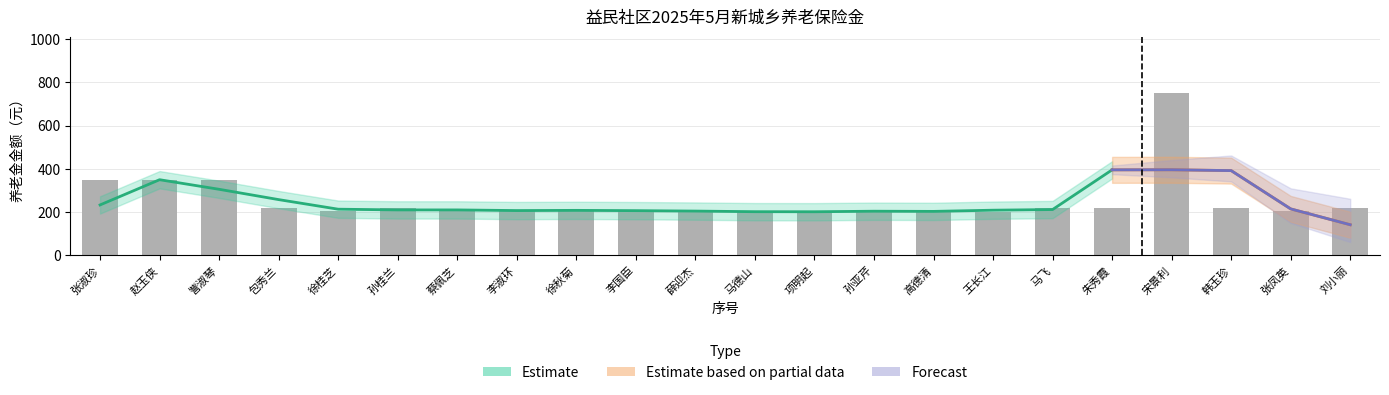

The chart shows a value of 125.0 at 李国臣. True or false?

False